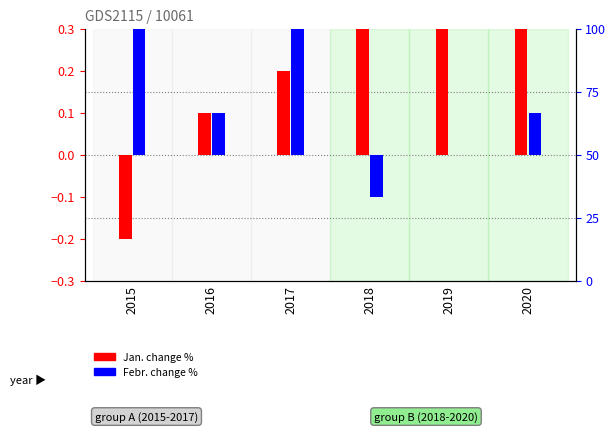

Is it true that month-over-month Febr. equals -0.2 at 2018?

False